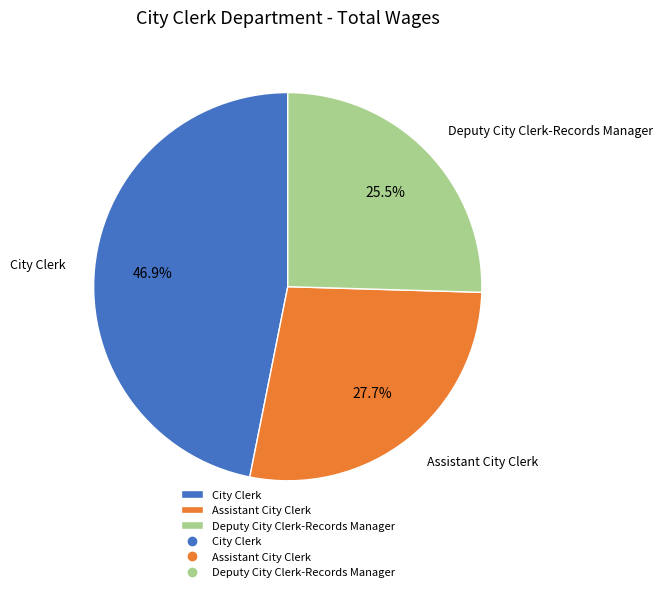

To the nearest percent, what is the difference between the City Clerk and Assistant City Clerk slice percentages?

19%